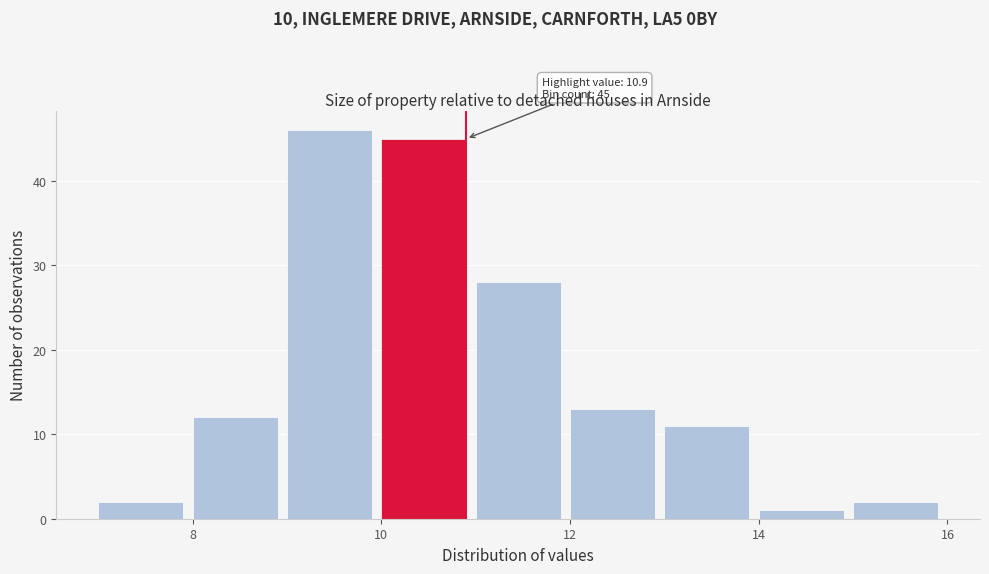

Over which range of the x-axis is the bar tallest?

9 to 10